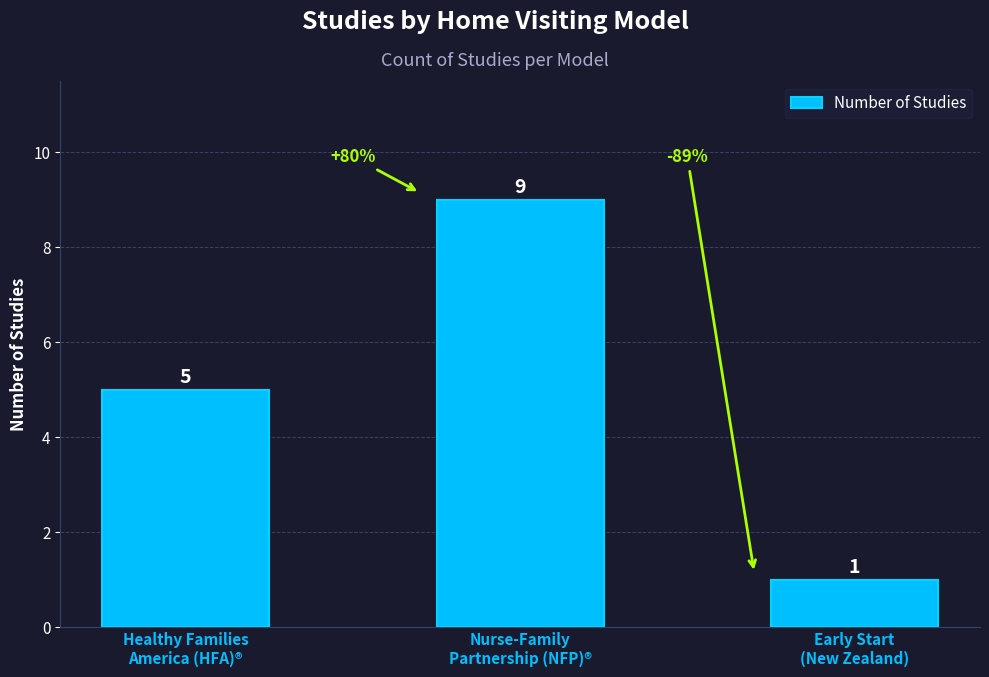

Rank the categories by value from lowest to highest.

Early Start
(New Zealand), Healthy Families
America (HFA)®, Nurse-Family
Partnership (NFP)®